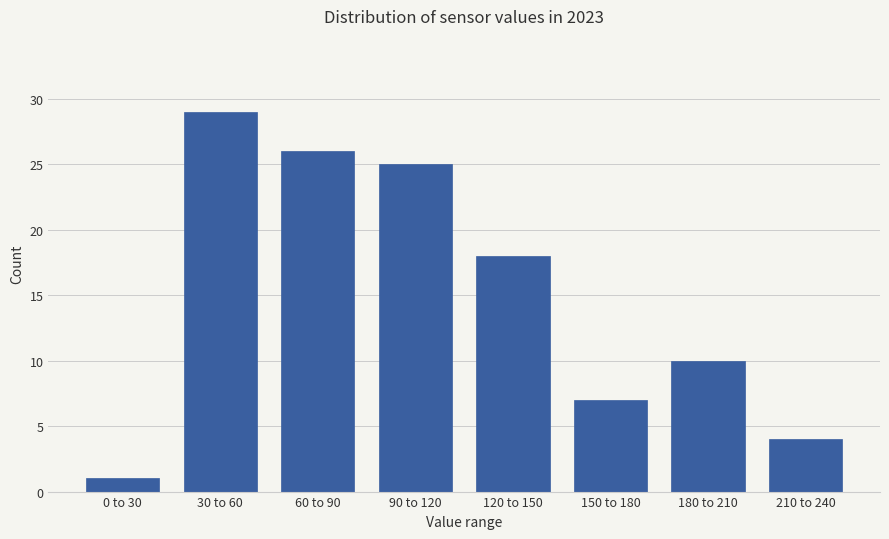

Reading right to left, extract all data points from this chart.

210 to 240=4	180 to 210=10	150 to 180=7	120 to 150=18	90 to 120=25	60 to 90=26	30 to 60=29	0 to 30=1